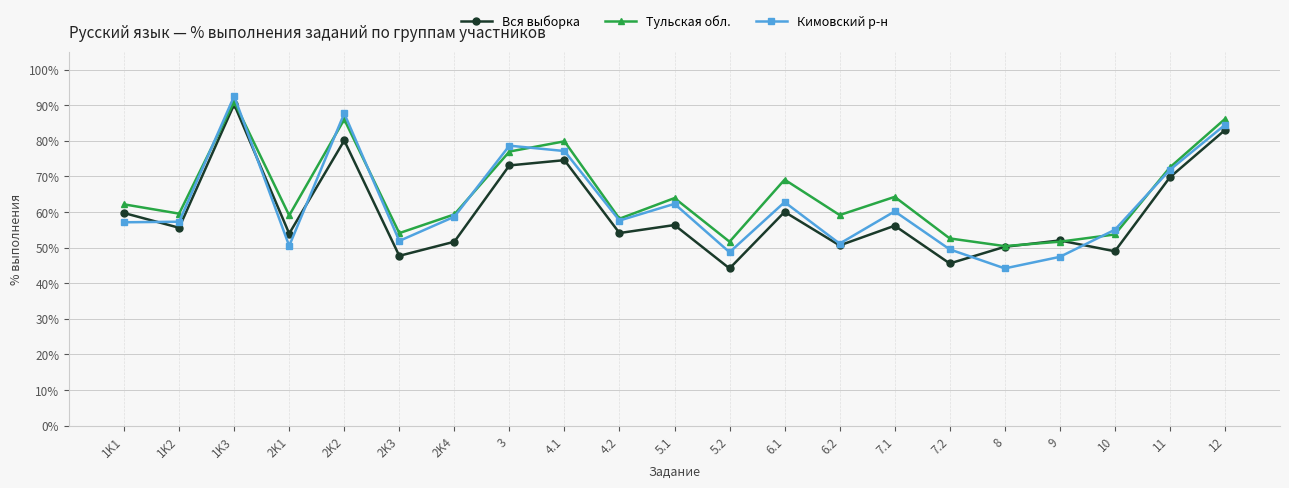

Is the value of Вся выборка at 1K2 greater than the value of Тульская обл. at 7.2?

Yes